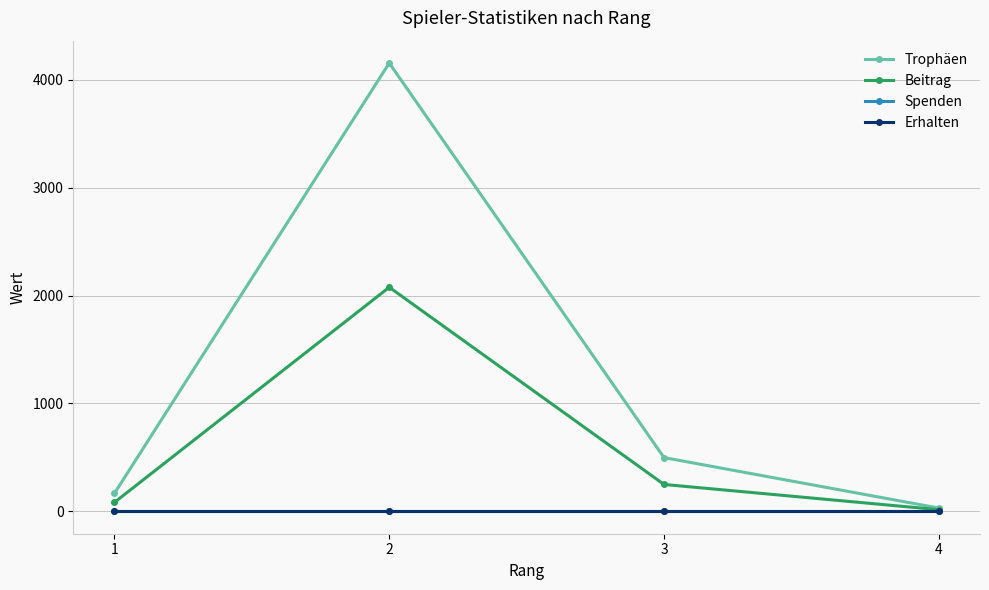

At which label does Trophäen first exceed 498?

2